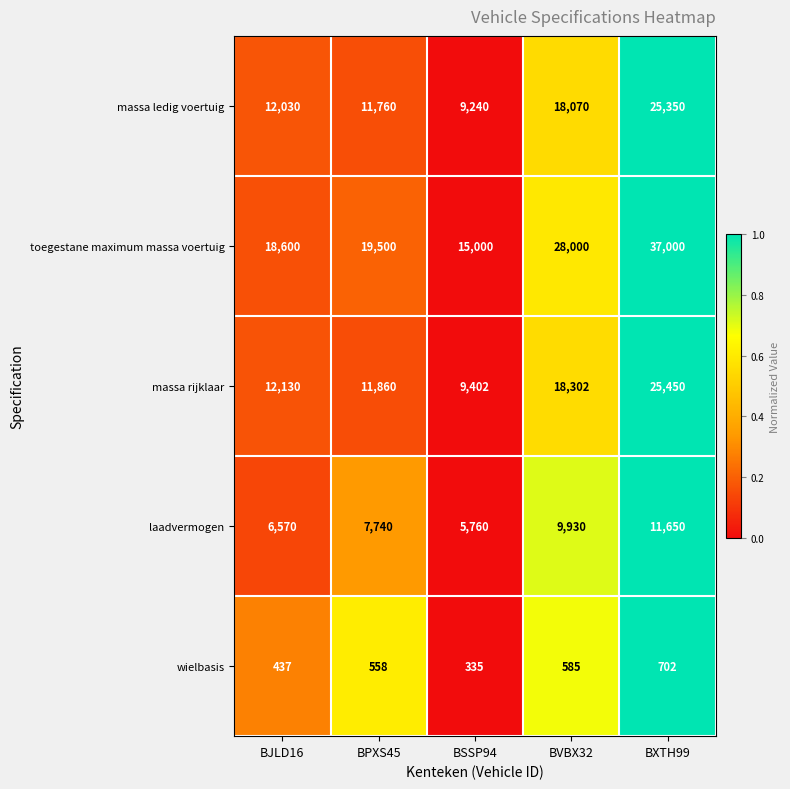

At BJLD16, list the series in order from smallest to largest.

wielbasis, laadvermogen, massa ledig voertuig, massa rijklaar, toegestane maximum massa voertuig